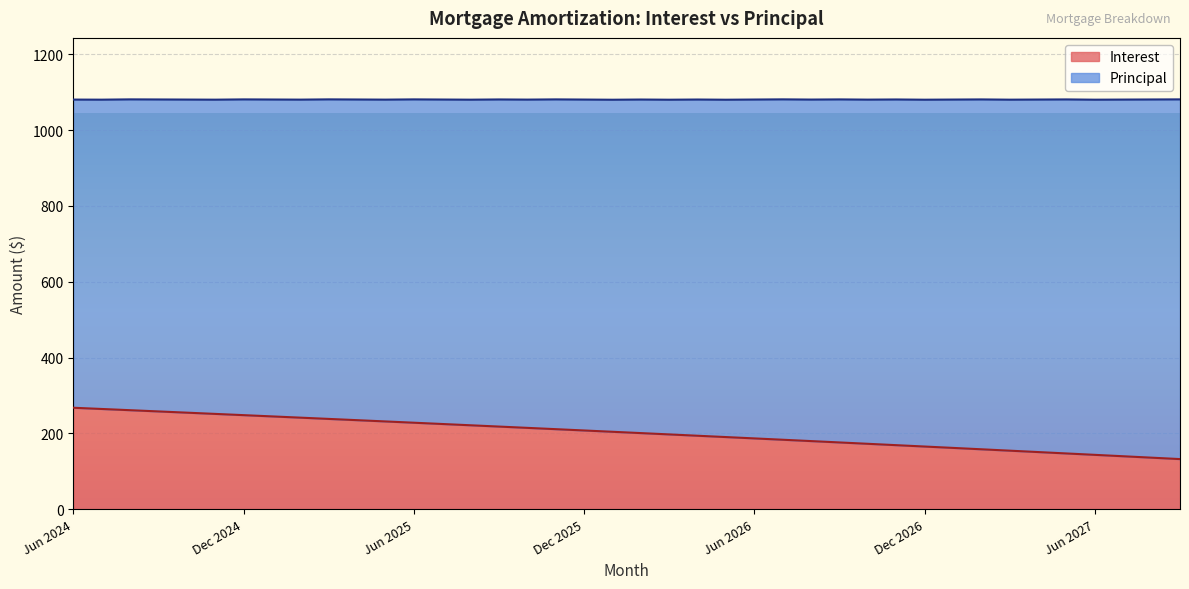

What position from the right is Jun 2024?

40